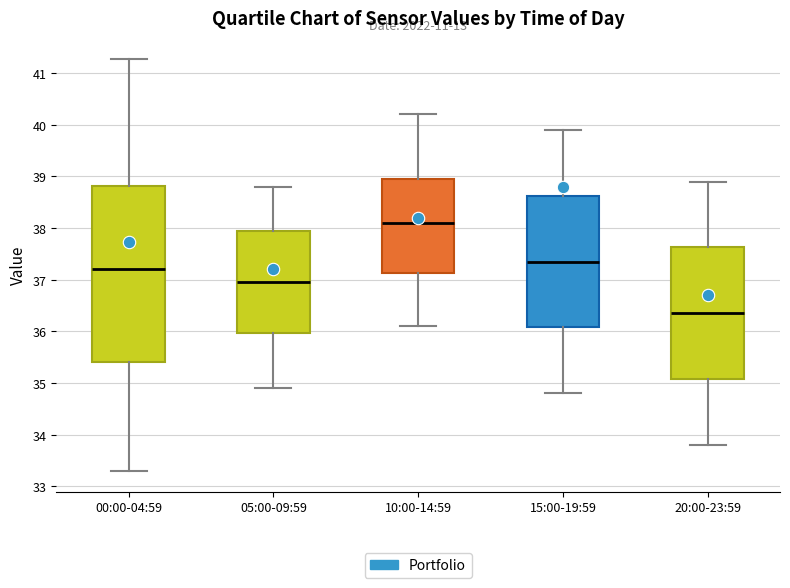

Reading left to right, transcribe this box plot: for each box, give where its median line is, the range the box spans, and where its two whiskers end, as read against the y-axis. The values are not printed on the chart, so give them approximately, as read against the axis.

00:00-04:59: median 37.2, box 35.4 to 38.8, whiskers 33.3 to 41.3
05:00-09:59: median 37.0, box 36.0 to 38.0, whiskers 34.9 to 38.8
10:00-14:59: median 38.1, box 37.1 to 39.0, whiskers 36.1 to 40.2
15:00-19:59: median 37.4, box 36.1 to 38.6, whiskers 34.8 to 39.9
20:00-23:59: median 36.4, box 35.1 to 37.6, whiskers 33.8 to 38.9